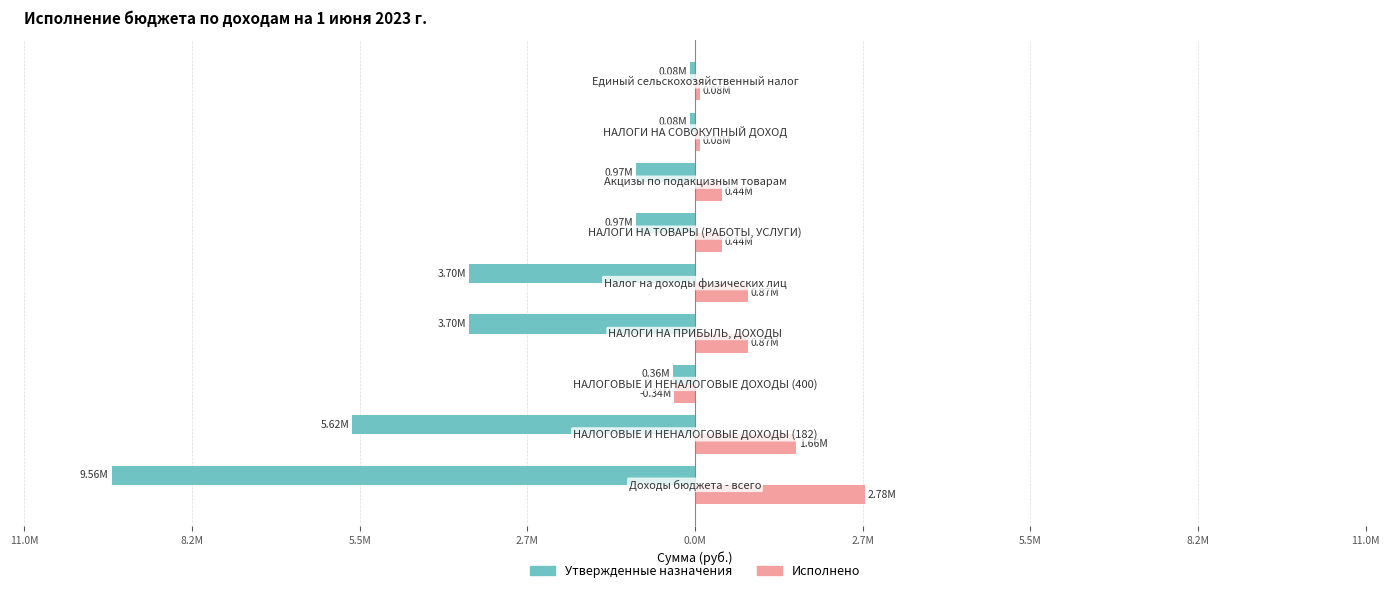

What are all the series names shown in the legend?

Утвержденные назначения, Исполнено